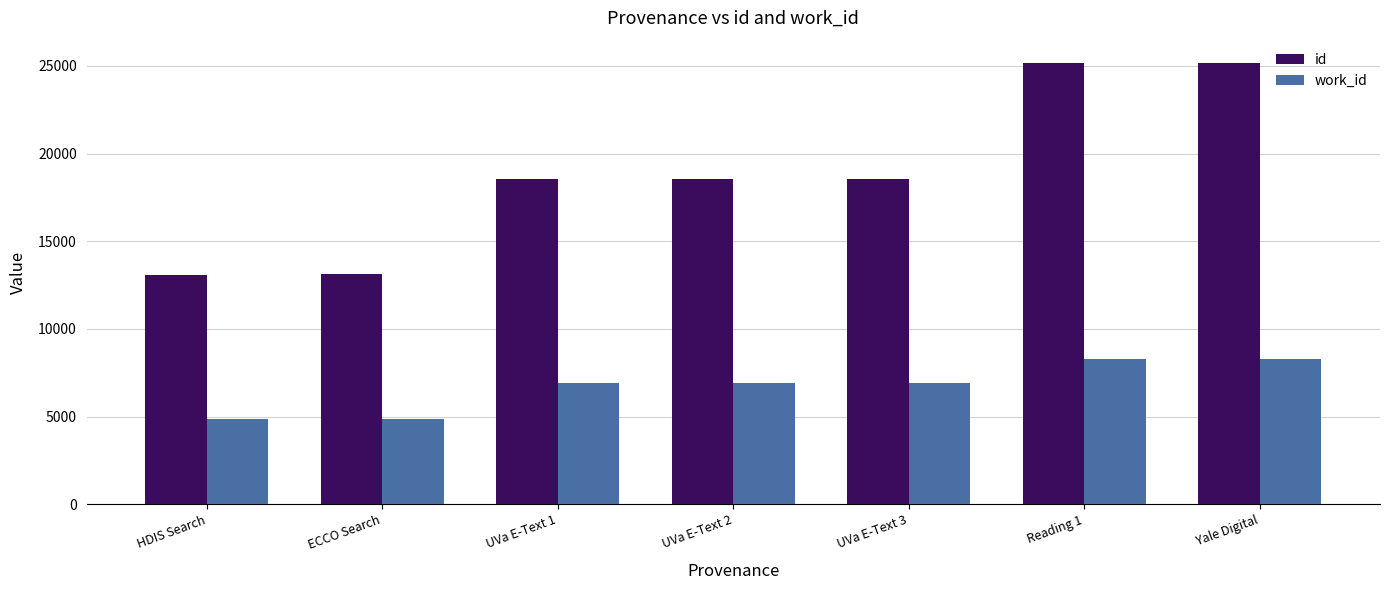

What is the sum of the work_id values at UVa E-Text 3 and HDIS Search?

11782